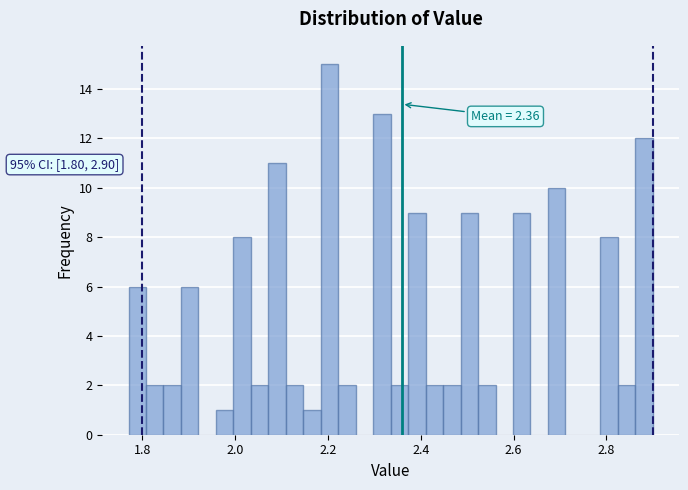

Around what value on the x-axis is the tallest bar? Give the approximate position of its centre, as read against the axis.

2.20